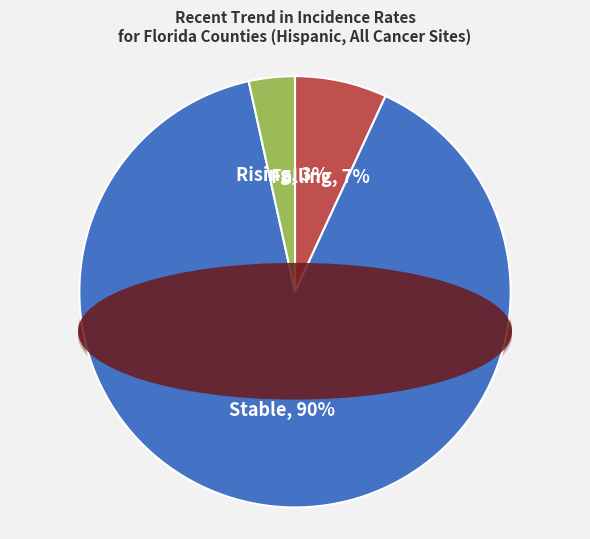

Which has a higher value, rising or stable?

stable